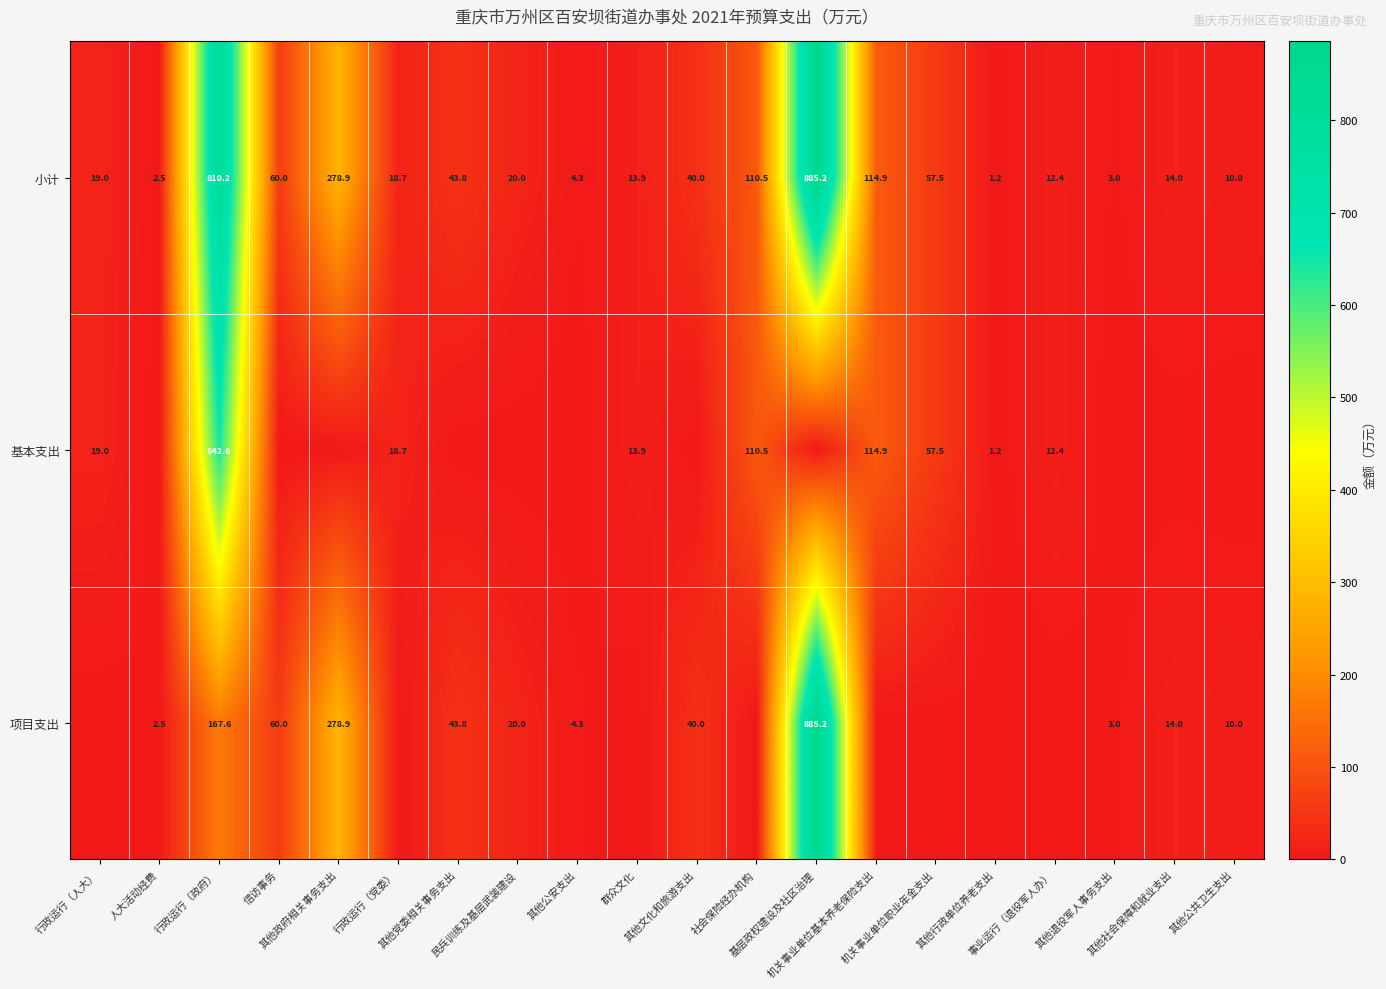

The value of 小计 at 其他政府相关事务支出 is 278.9. True or false?

True